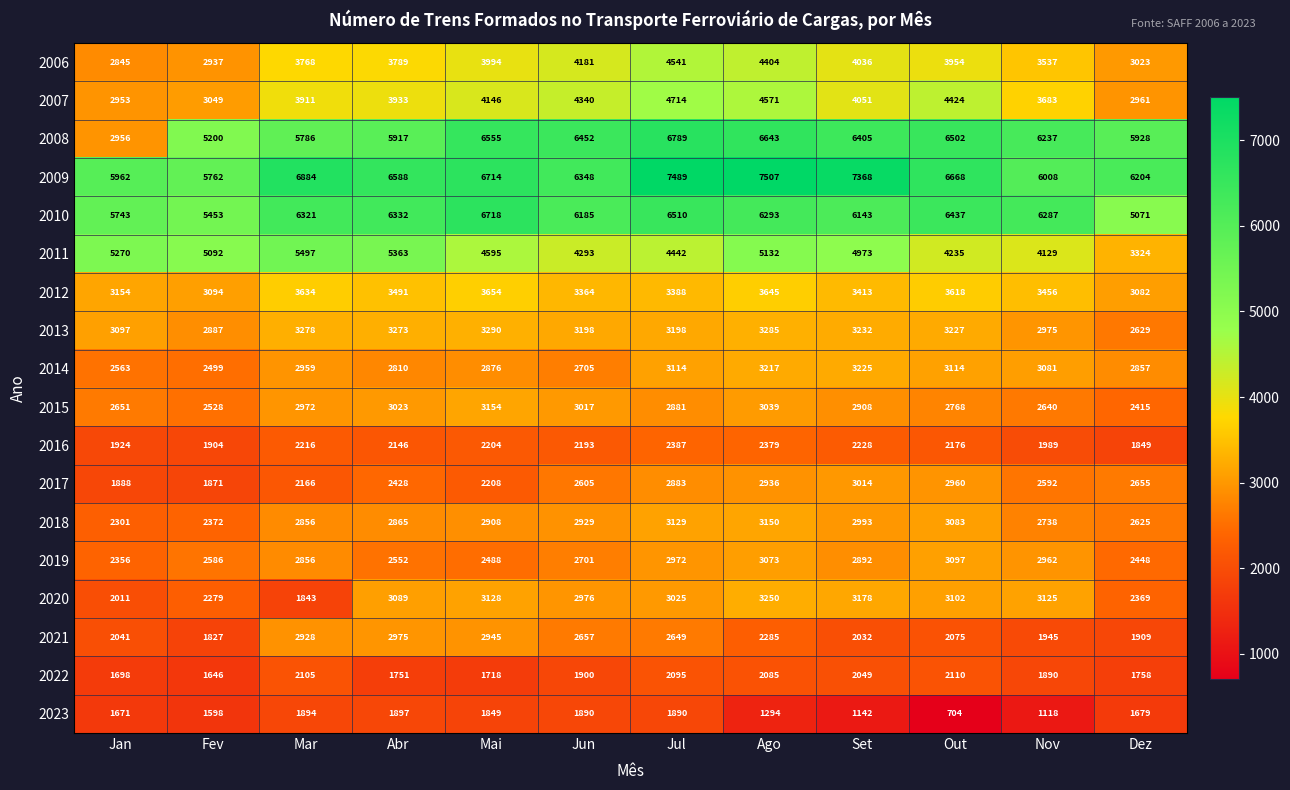

Rank the series at Jul from highest to lowest value.

2009, 2008, 2010, 2007, 2006, 2011, 2012, 2013, 2018, 2014, 2020, 2019, 2017, 2015, 2021, 2016, 2022, 2023